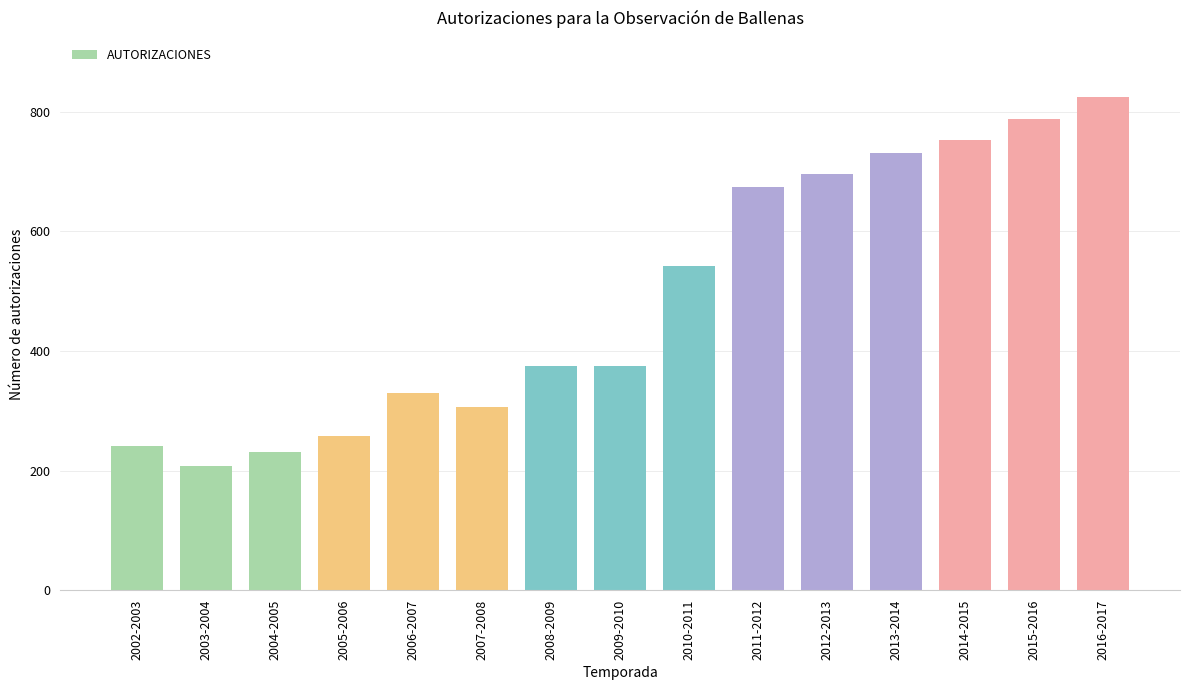

How many values are below 374?

6